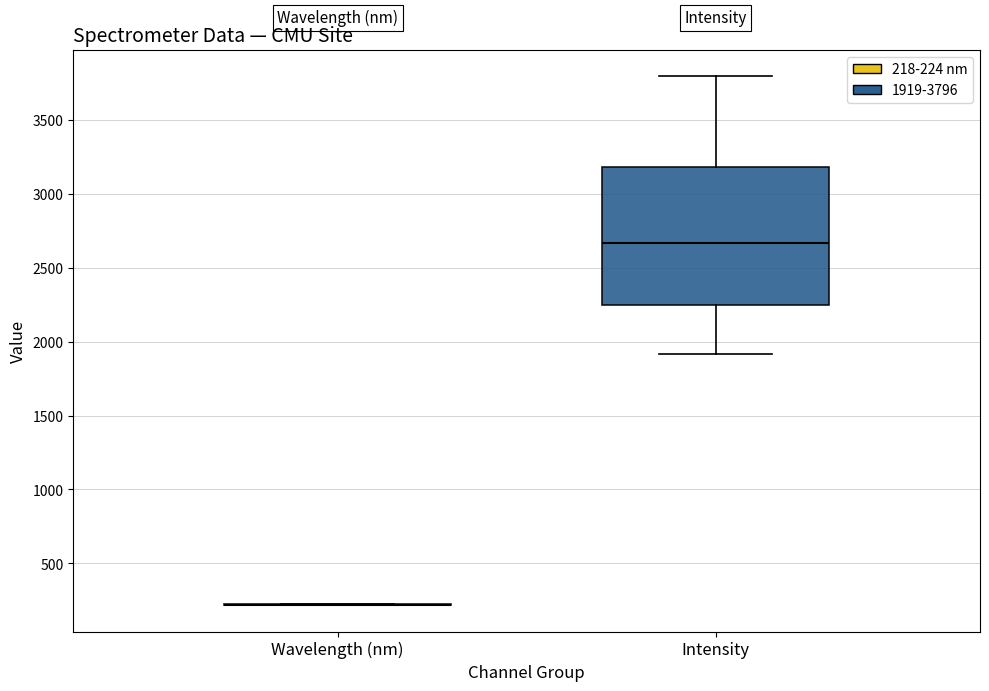

Reading left to right, read every box against the y-axis: the position of its median line, the range the box covers, and the ends of its whiskers. The values are not printed on the chart, so give them approximately, as read against the axis.

Wavelength (nm): box collapsed to a line at 200, whiskers 200 to 200
Intensity: median 2650, box 2250 to 3200, whiskers 1900 to 3800